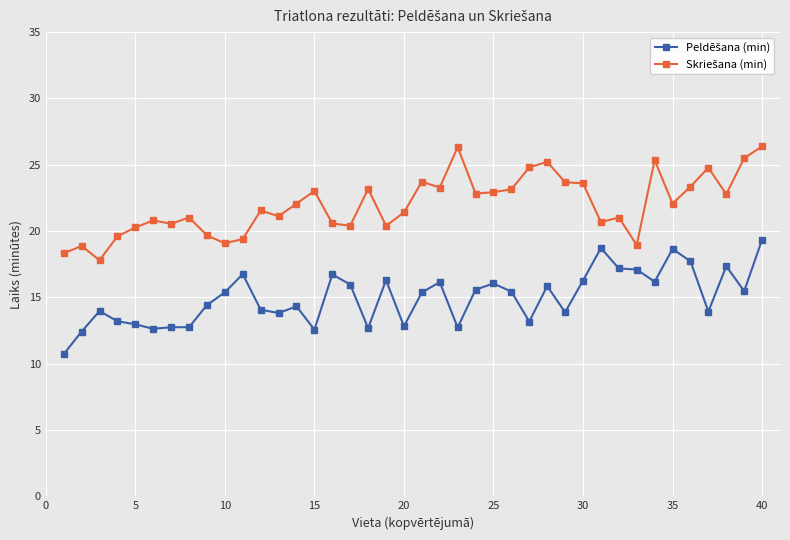

What is the greatest value displayed?

26.4